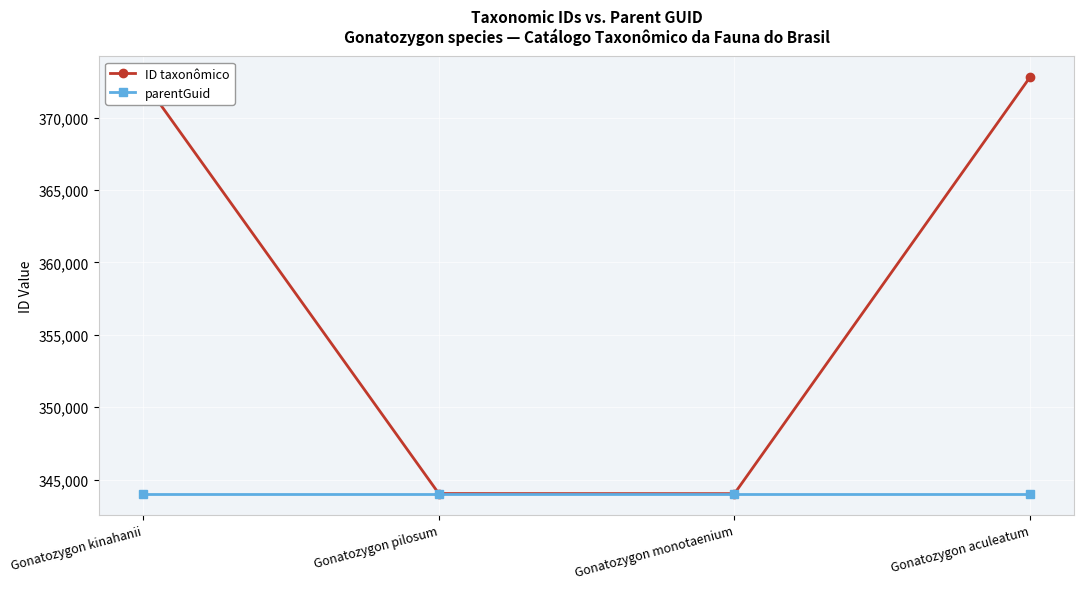

What is the maximum value for ID taxonômico?

372801